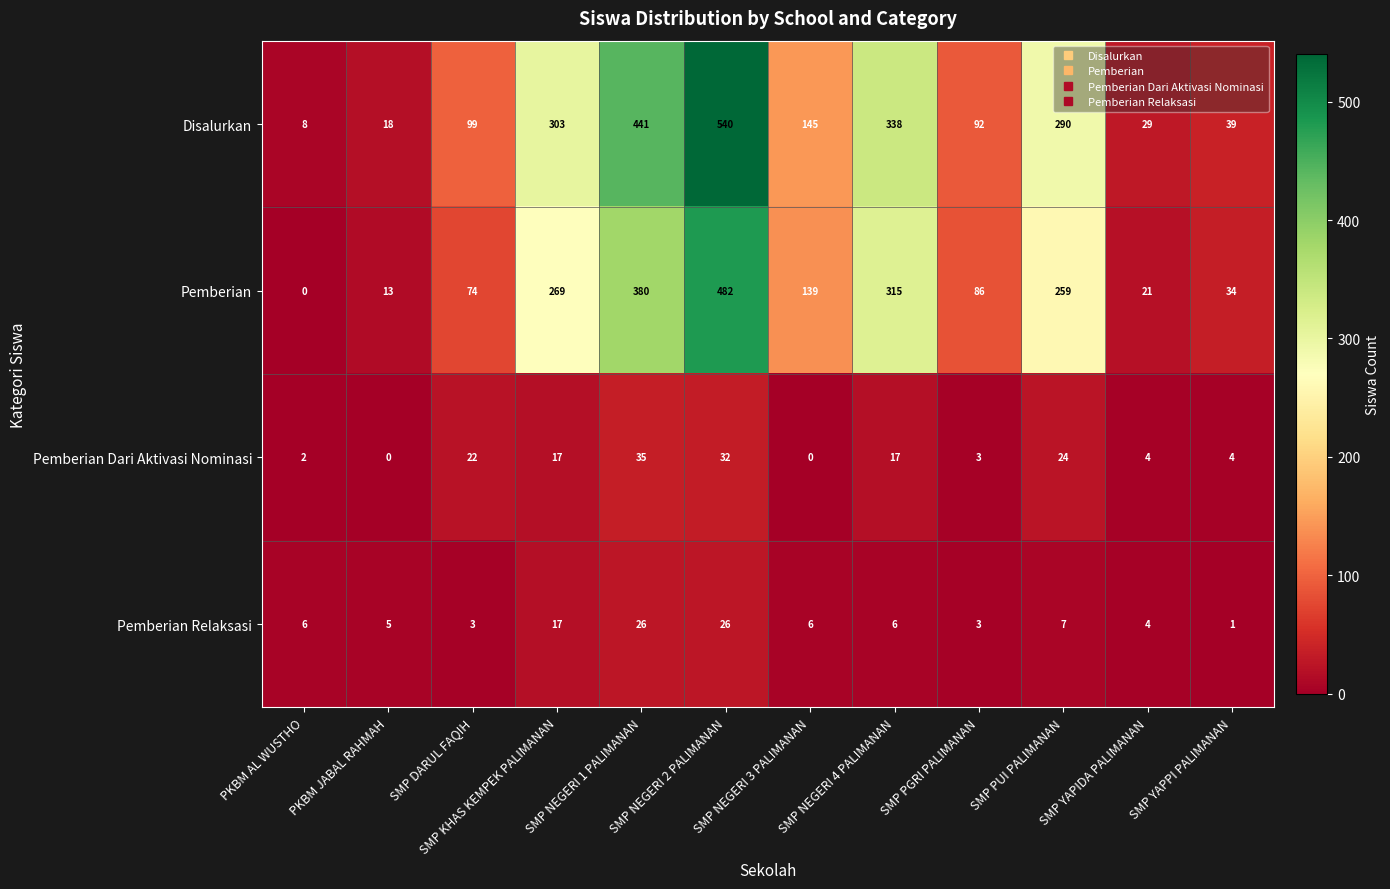

How many series are shown in this chart?

4